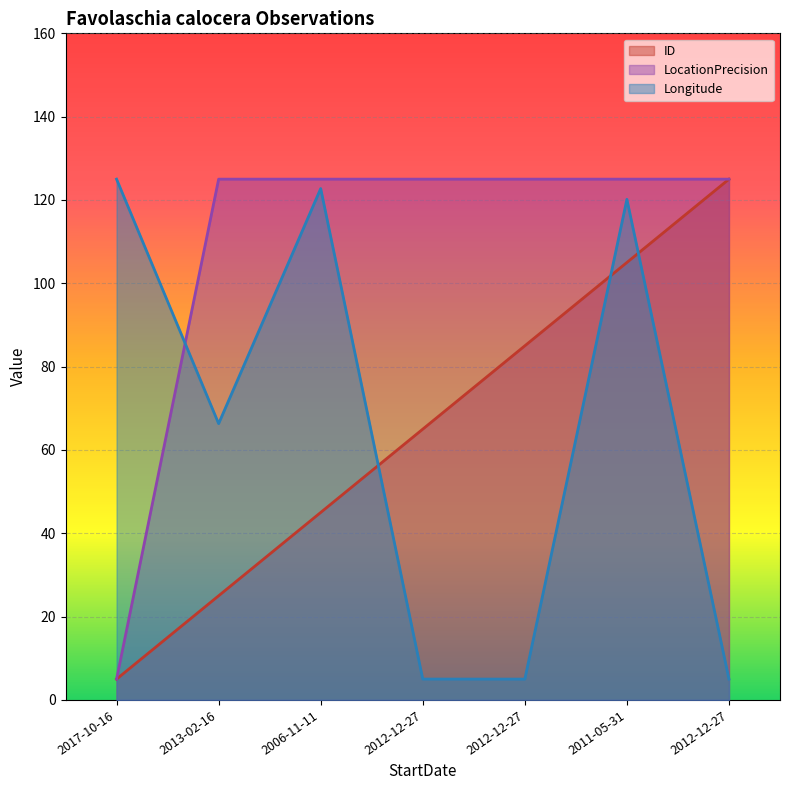

At how many categories does at least one series exceed 40?

7